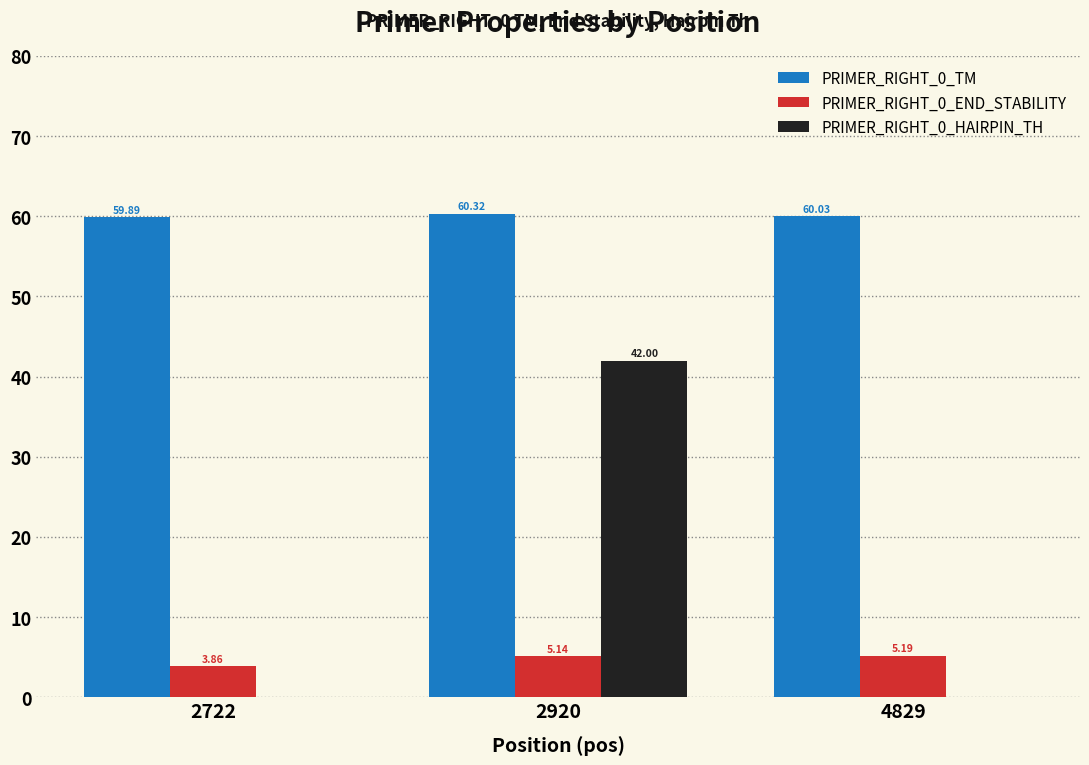

The value of PRIMER_RIGHT_0_TM at 4829 is 60.0. True or false?

True